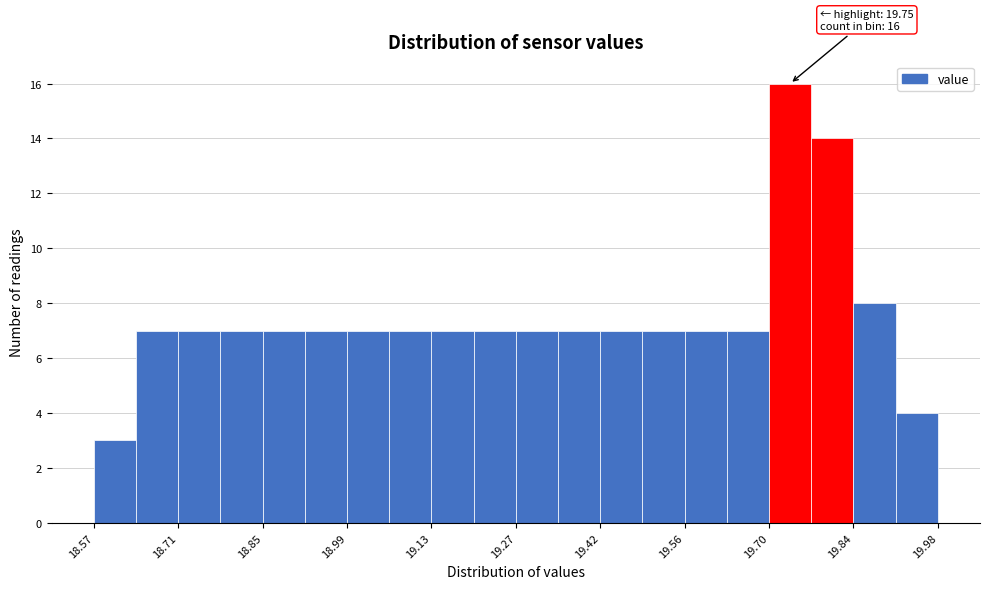

Around what value on the x-axis is the tallest bar? Give the approximate position of its centre, as read against the axis.

19.74